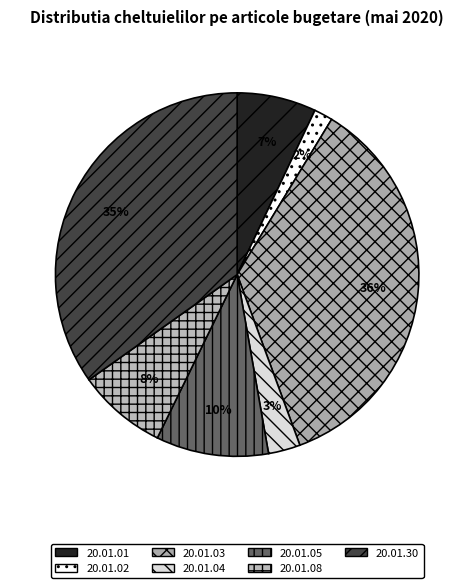

What percentage is the 20.01.01 slice, to the nearest percent?

7%